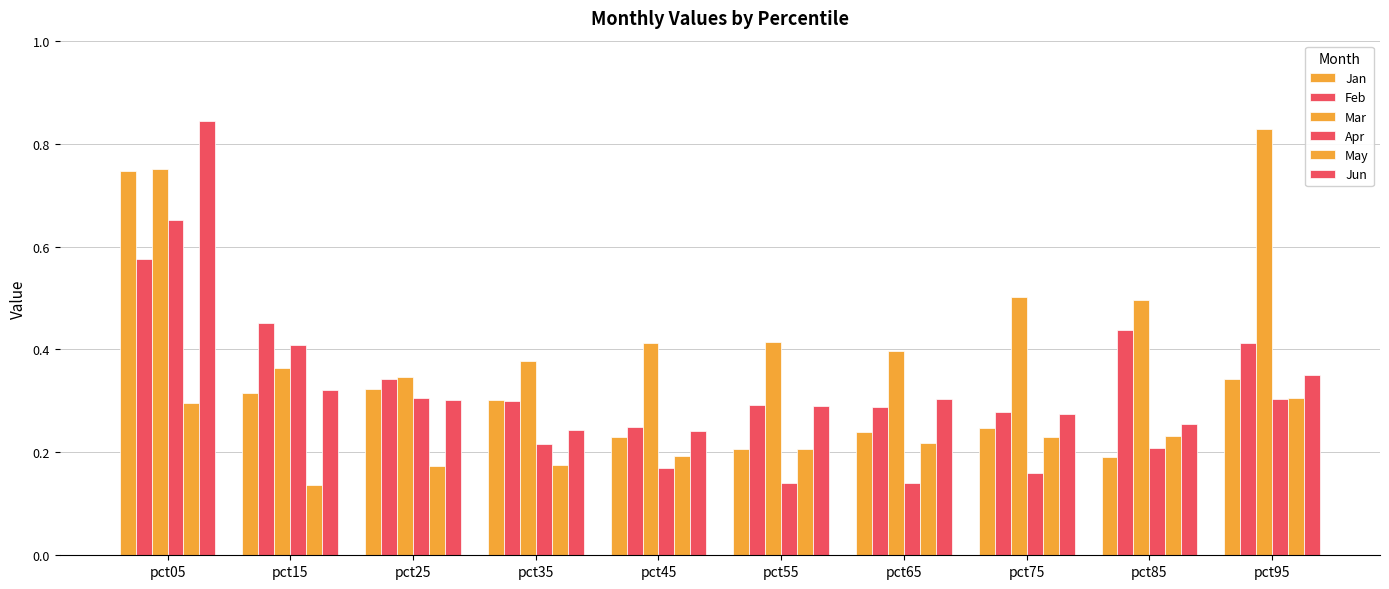

Reading left to right, list all the values displayed in this chart.

Jan: pct05=0.7	pct15=0.3	pct25=0.3	pct35=0.3	pct45=0.2	pct55=0.2	pct65=0.2	pct75=0.2	pct85=0.2	pct95=0.3
Feb: pct05=0.6	pct15=0.5	pct25=0.3	pct35=0.3	pct45=0.2	pct55=0.3	pct65=0.3	pct75=0.3	pct85=0.4	pct95=0.4
Mar: pct05=0.8	pct15=0.4	pct25=0.3	pct35=0.4	pct45=0.4	pct55=0.4	pct65=0.4	pct75=0.5	pct85=0.5	pct95=0.8
Apr: pct05=0.7	pct15=0.4	pct25=0.3	pct35=0.2	pct45=0.2	pct55=0.1	pct65=0.1	pct75=0.2	pct85=0.2	pct95=0.3
May: pct05=0.3	pct15=0.1	pct25=0.2	pct35=0.2	pct45=0.2	pct55=0.2	pct65=0.2	pct75=0.2	pct85=0.2	pct95=0.3
Jun: pct05=0.8	pct15=0.3	pct25=0.3	pct35=0.2	pct45=0.2	pct55=0.3	pct65=0.3	pct75=0.3	pct85=0.3	pct95=0.3